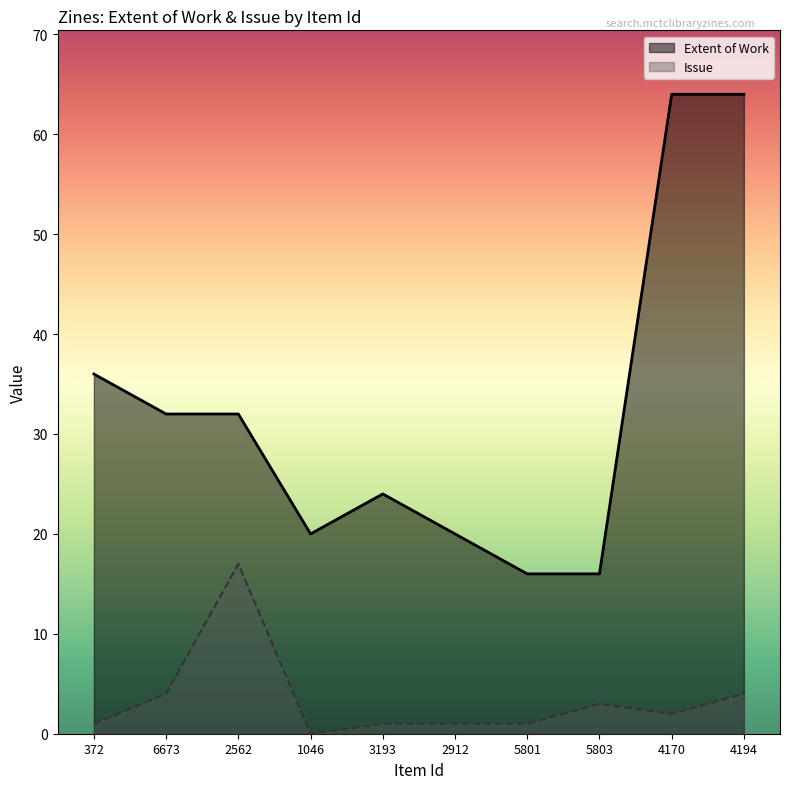

Which category has the highest value in the Issue series?

2562